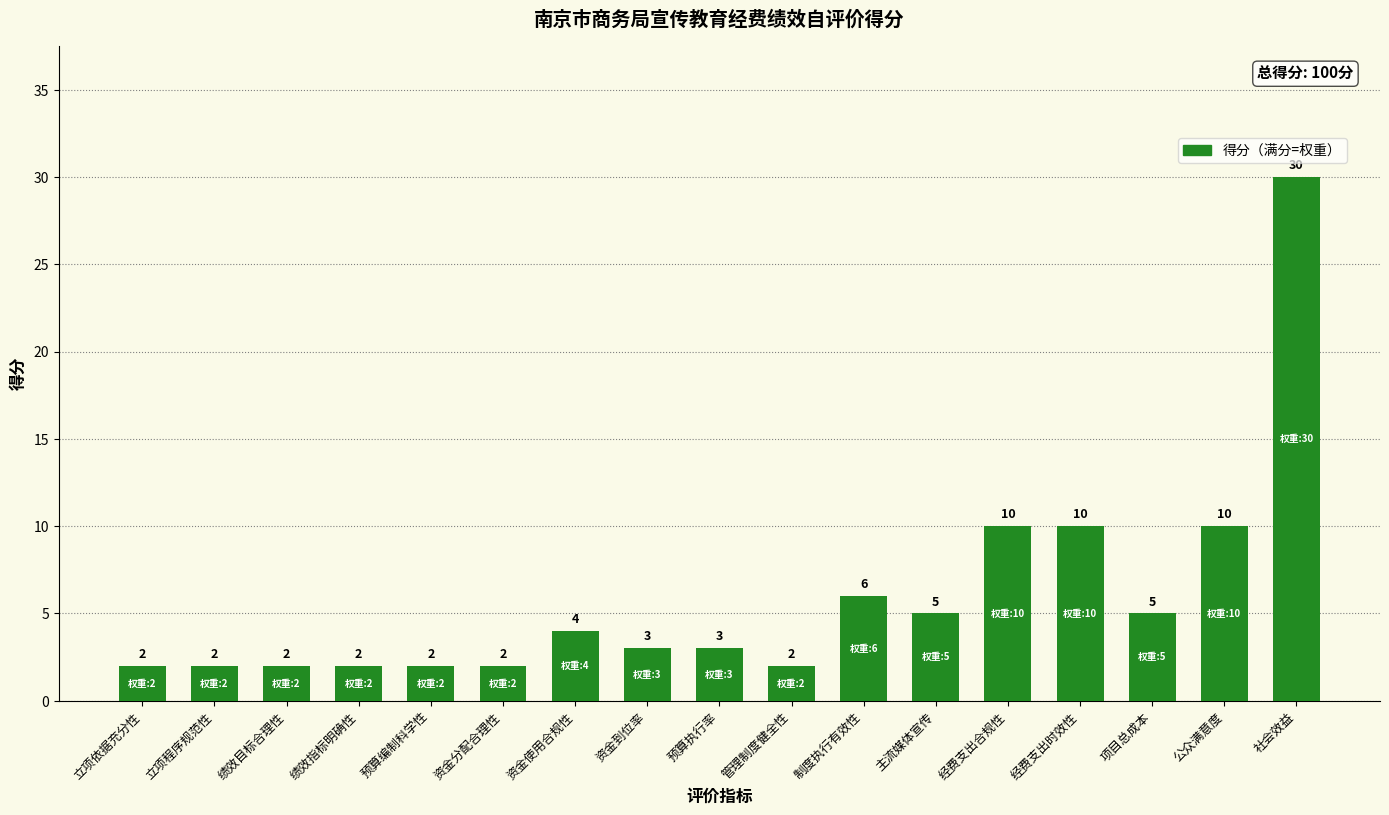

What is the label of the 3rd bar from the left?

绩效目标合理性